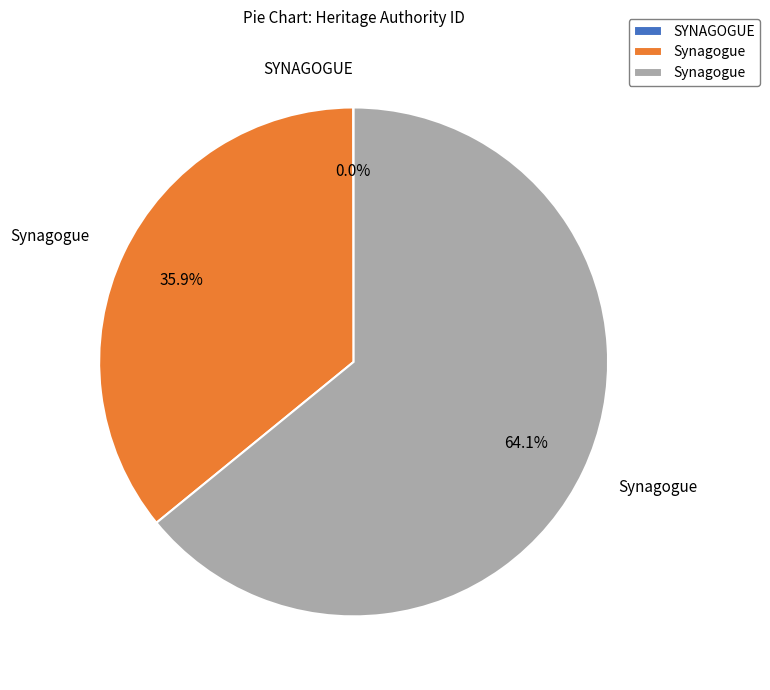

Is there a majority slice in this chart?

Yes